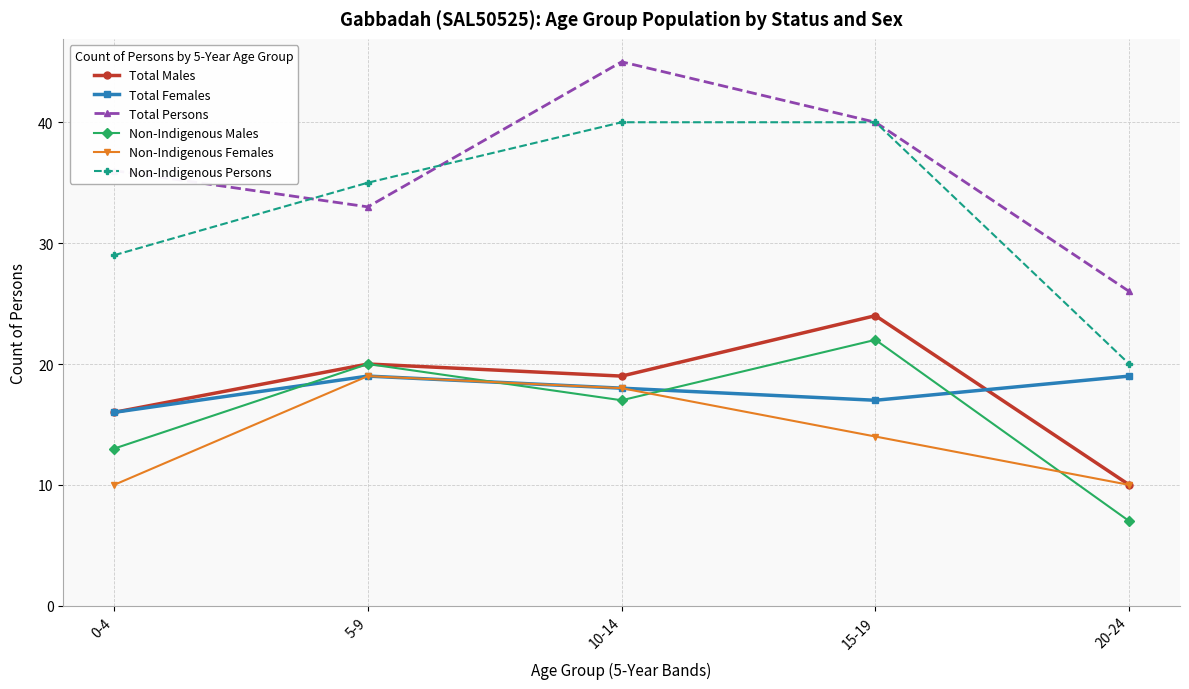

Which category has the lowest value across all series?

20-24